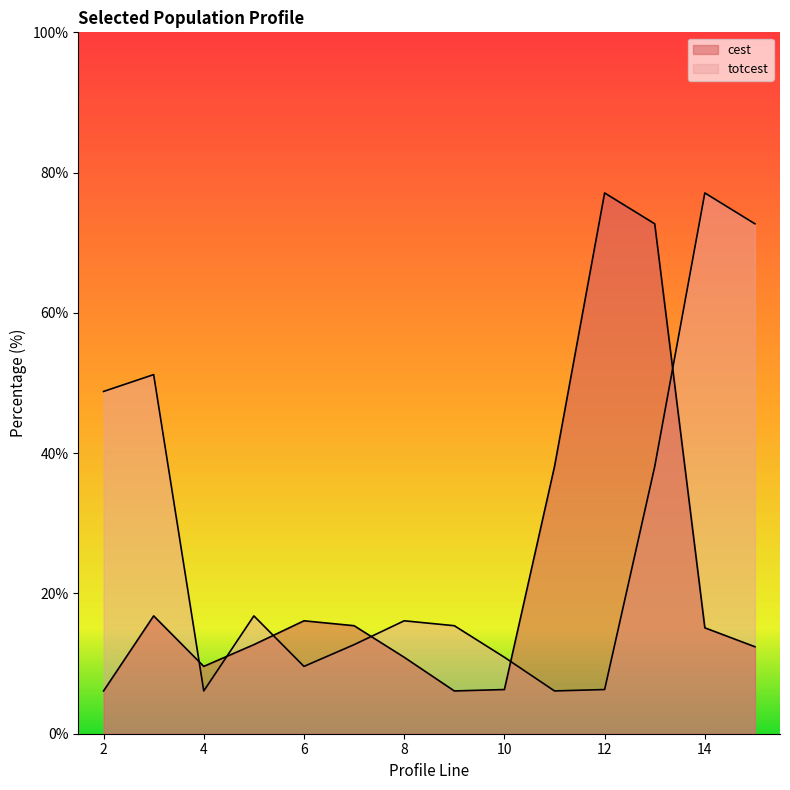

What is the total value across all series at 3?

68.0